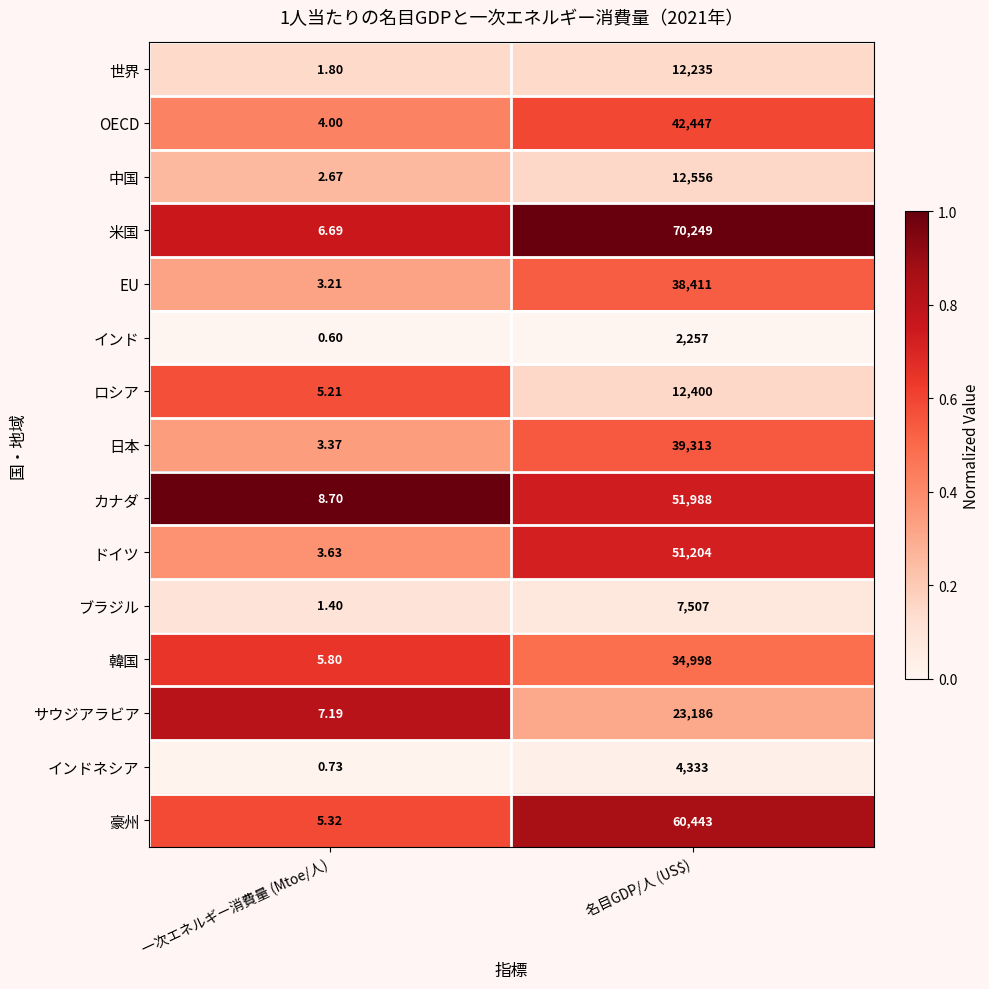

Rank the series at 一次エネルギー消費量 (Mtoe/人) from lowest to highest value.

インド, インドネシア, ブラジル, 世界, 中国, EU, 日本, ドイツ, OECD, ロシア, 豪州, 韓国, 米国, サウジアラビア, カナダ